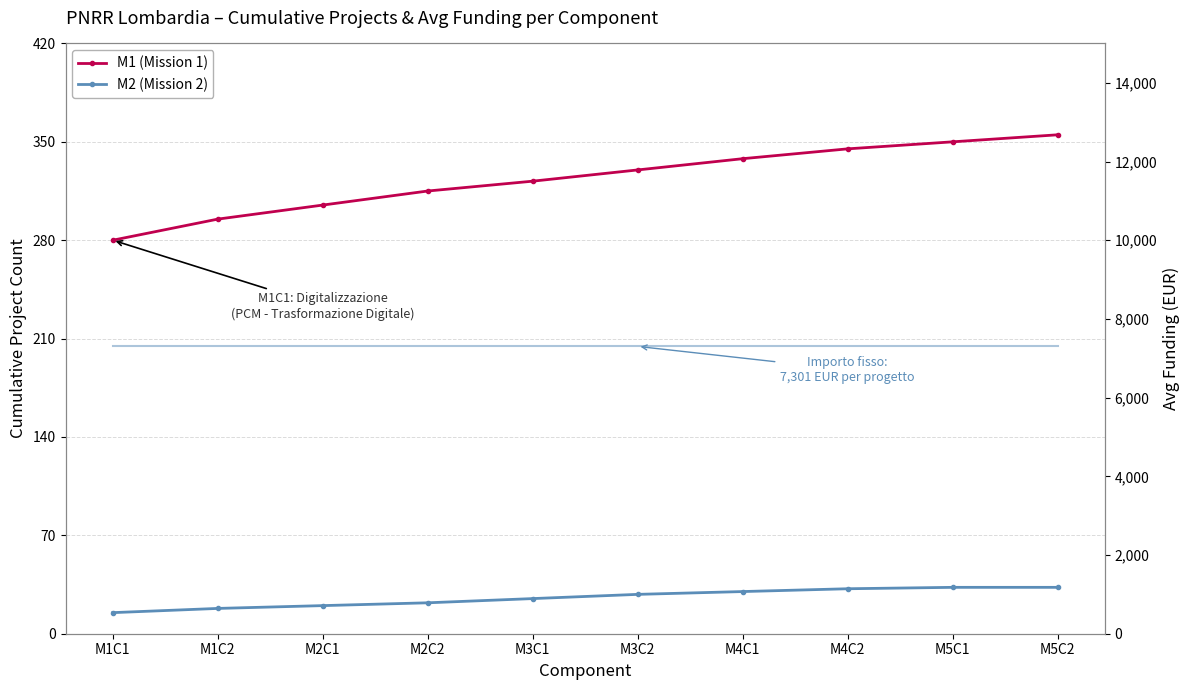

True or false: M1 (Mission 1) has a value of 455 at M3C2.

False